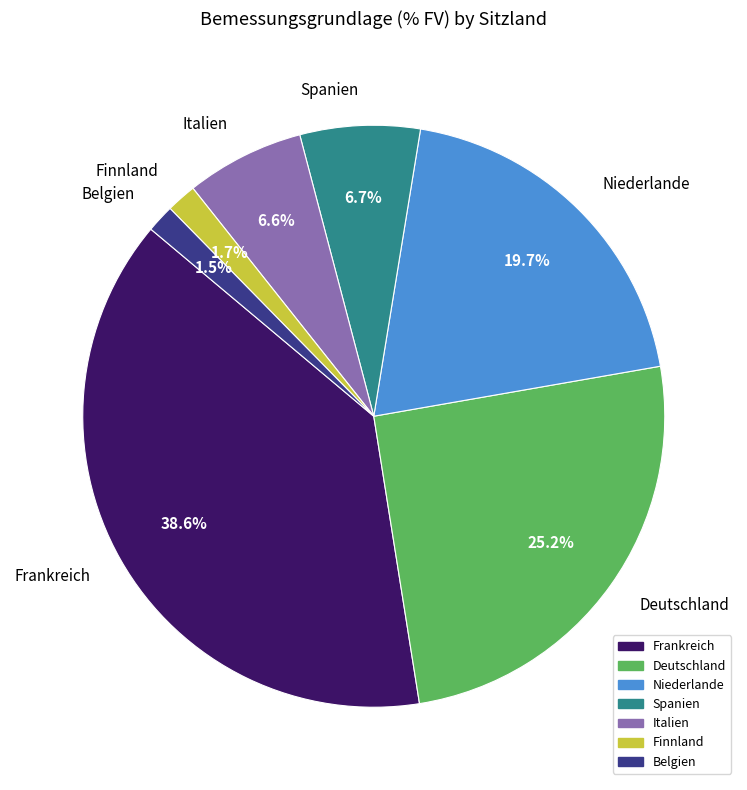

Approximately how many times larger is the value at Spanien compared to Niederlande?

0.3